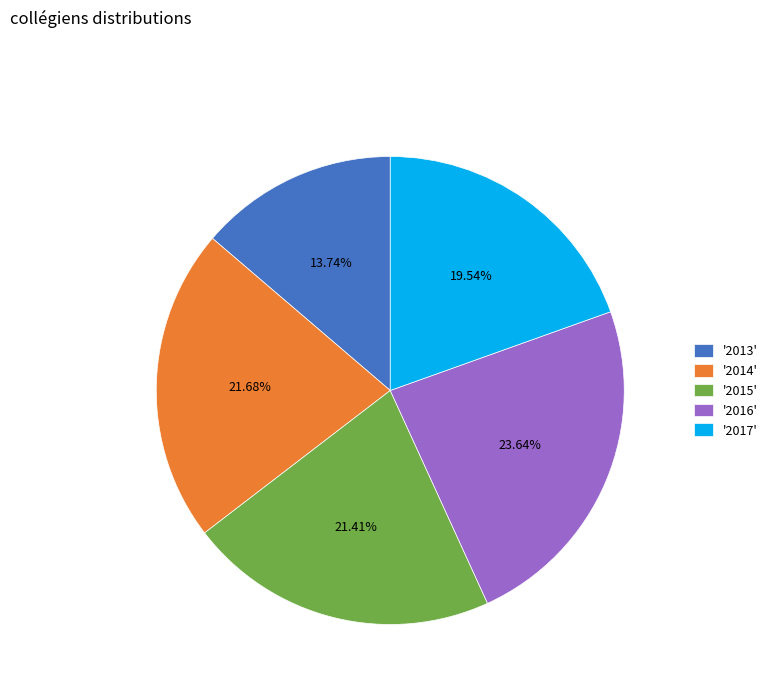

Approximately how many times larger is the value at '2013' compared to '2016'?

0.6